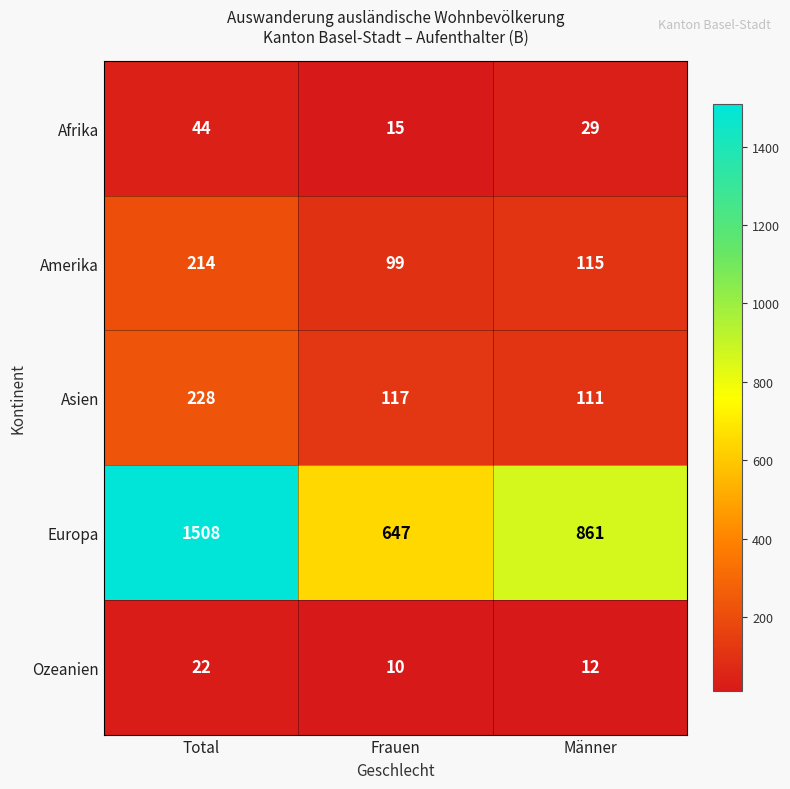

What is the difference between the maximum and minimum values in the Asien series?

117